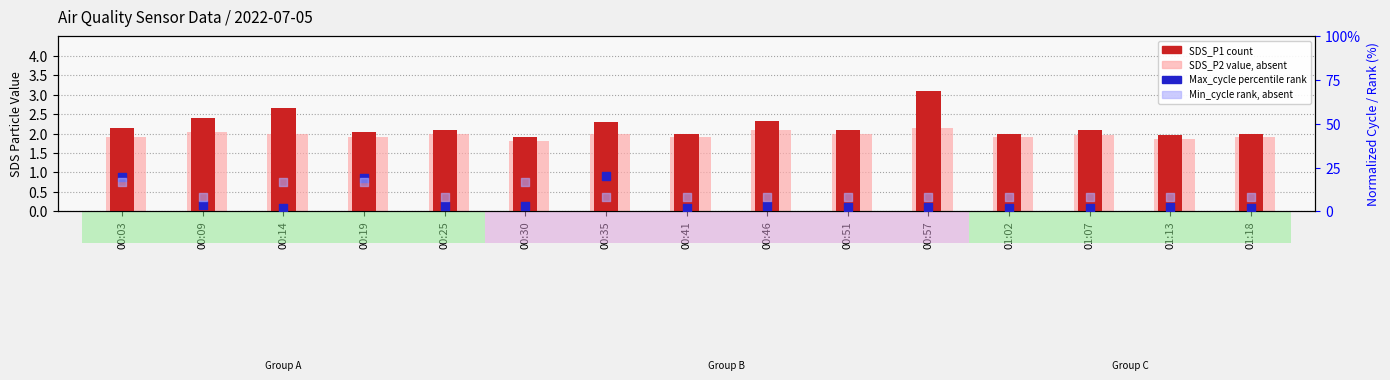

Is the value of SDS_P2 (value, absent) at 00:51 greater than the value of Min_cycle (rank, absent) at 00:03?

No